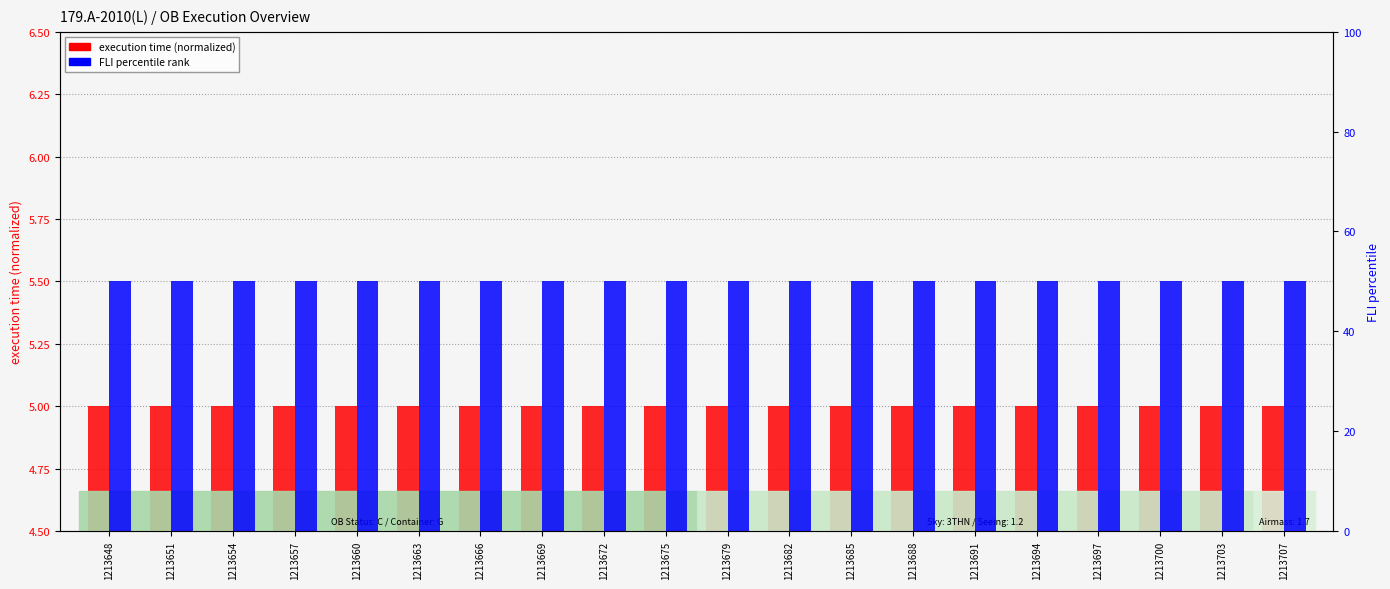

Reading left to right, what are all the values shown in this chart?

execution time (normalized): 5	5	5	5	5	5	5	5	5	5	5	5	5	5	5	5	5	5	5	5
FLI percentile rank: 50	50	50	50	50	50	50	50	50	50	50	50	50	50	50	50	50	50	50	50